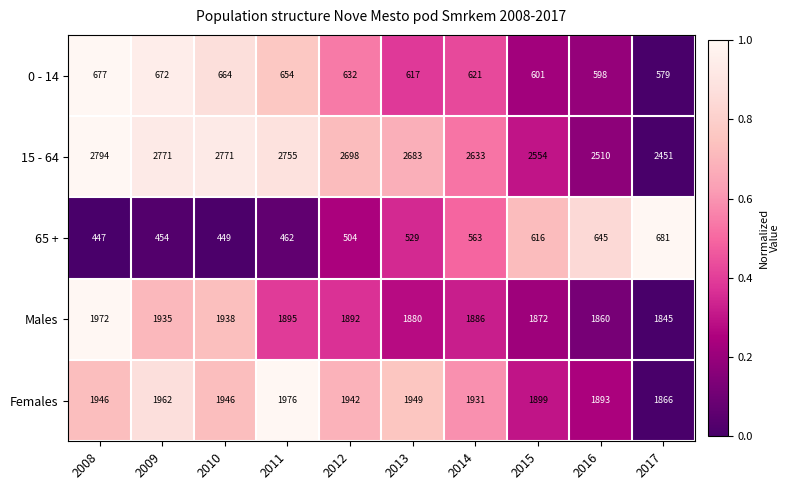

Is the value of 0 - 14 at 2017 greater than the value of Females at 2010?

No